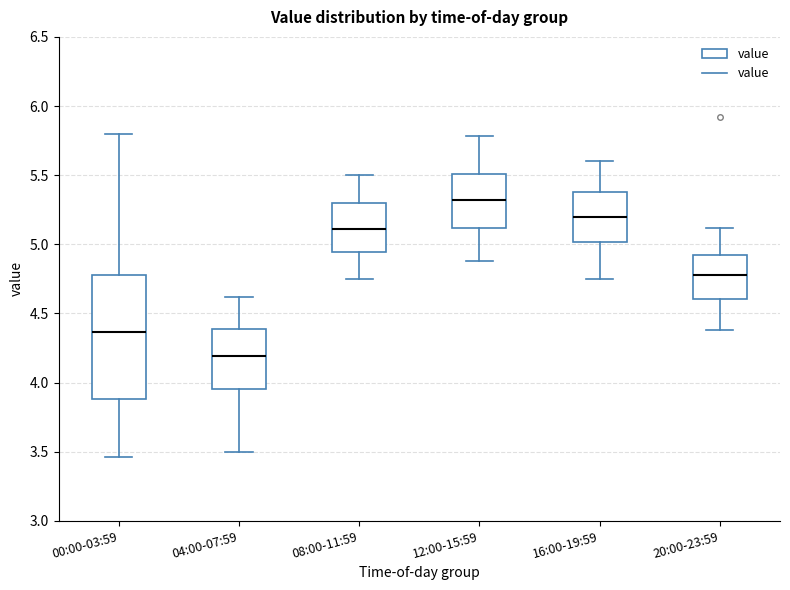

Comparing the boxes themselves (not the whiskers), which one is the tallest?

00:00-03:59